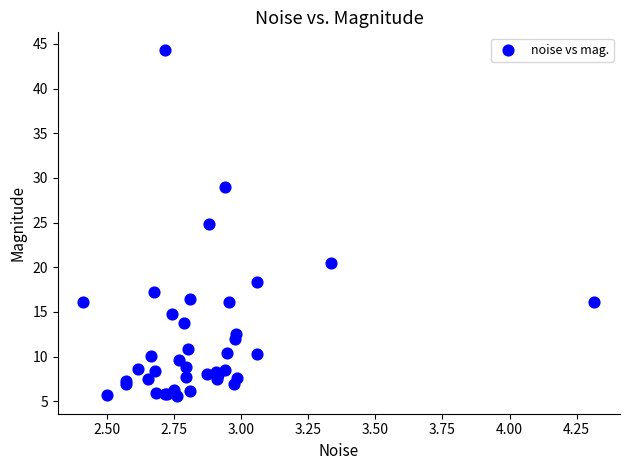

What Y value in the scatter plot is closest to 24?

24.8